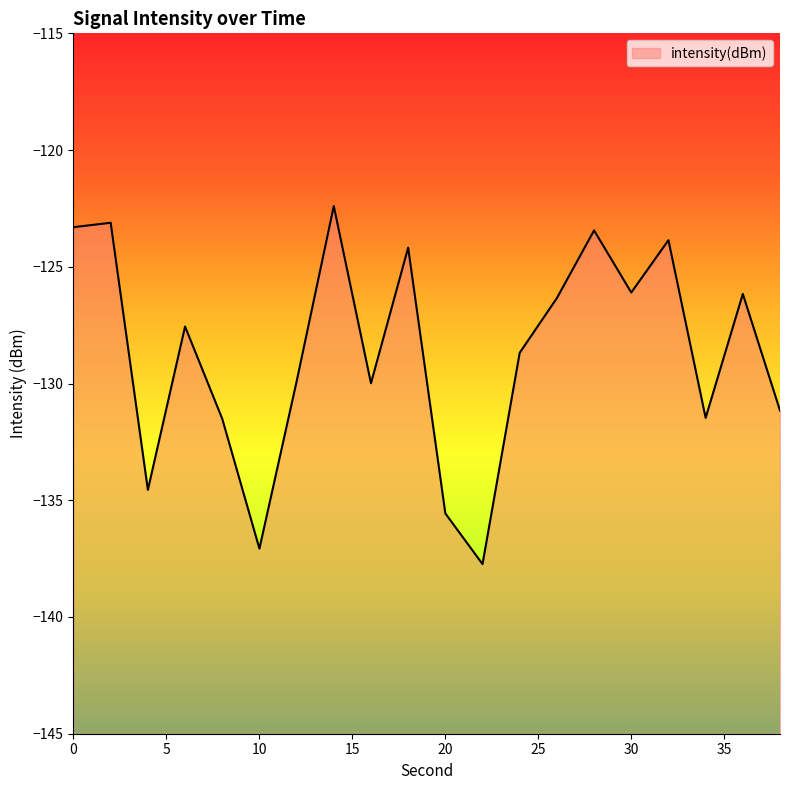

Reading left to right, list all the values displayed in this chart.

-123.3	-123.1	-134.6	-127.6	-131.5	-137.1	-129.9	-122.4	-130.0	-124.2	-135.6	-137.7	-128.7	-126.3	-123.4	-126.1	-123.9	-131.5	-126.2	-131.2